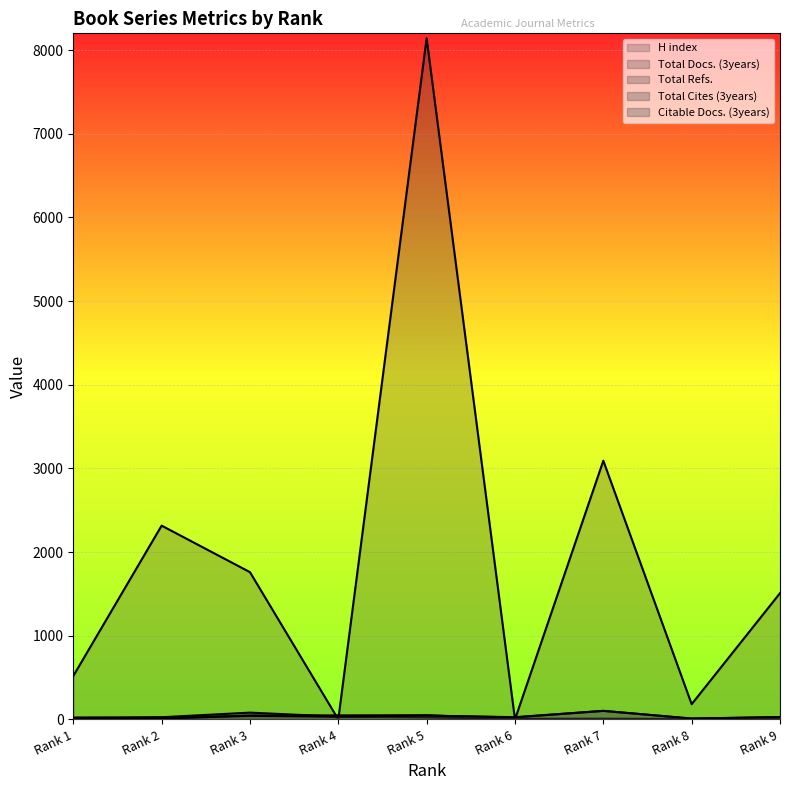

How many interior local peaks does the Citable Docs. (3years) series have?

3